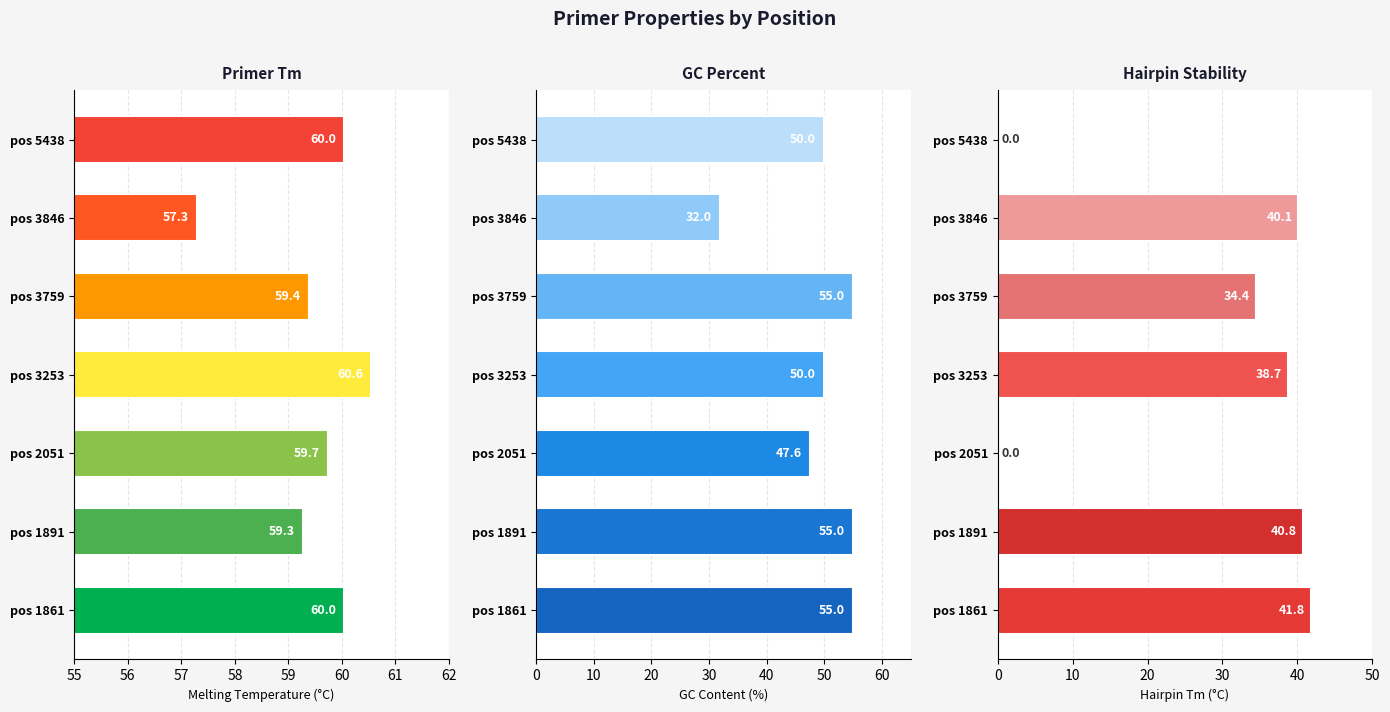

True or false: TM (°C) has a value of 59.4 at pos 3759.

True